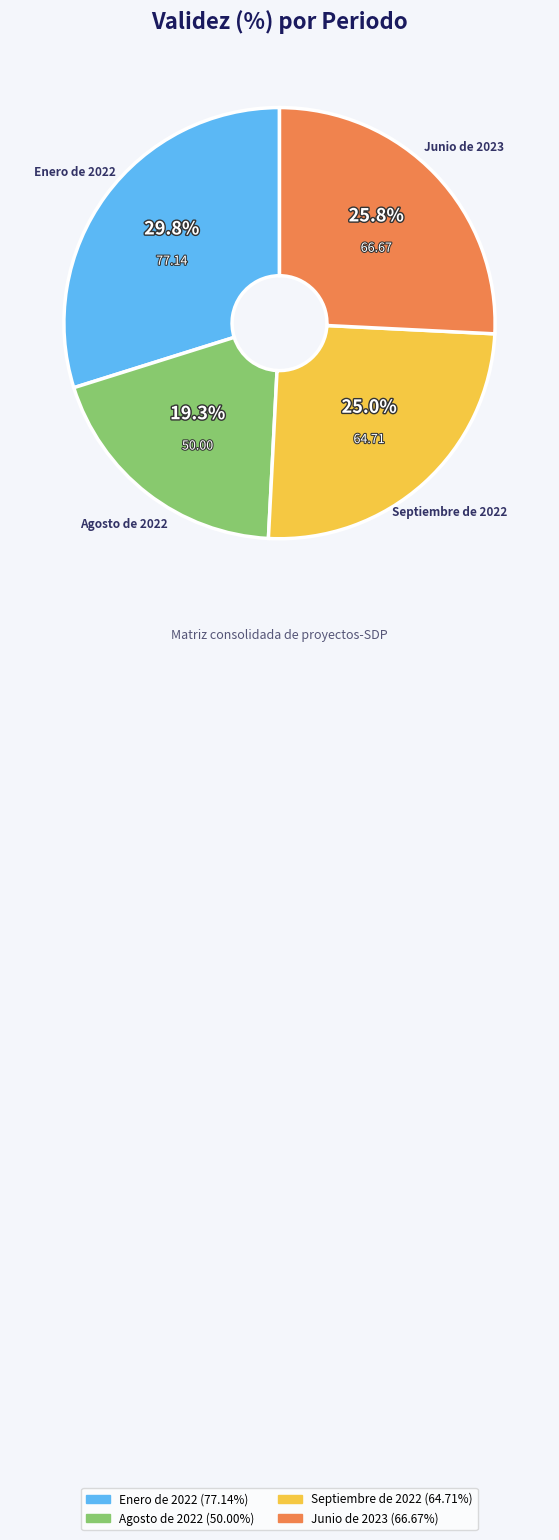

To the nearest percent, what is the difference between the Septiembre de 2022 and Enero de 2022 slice percentages?

5%